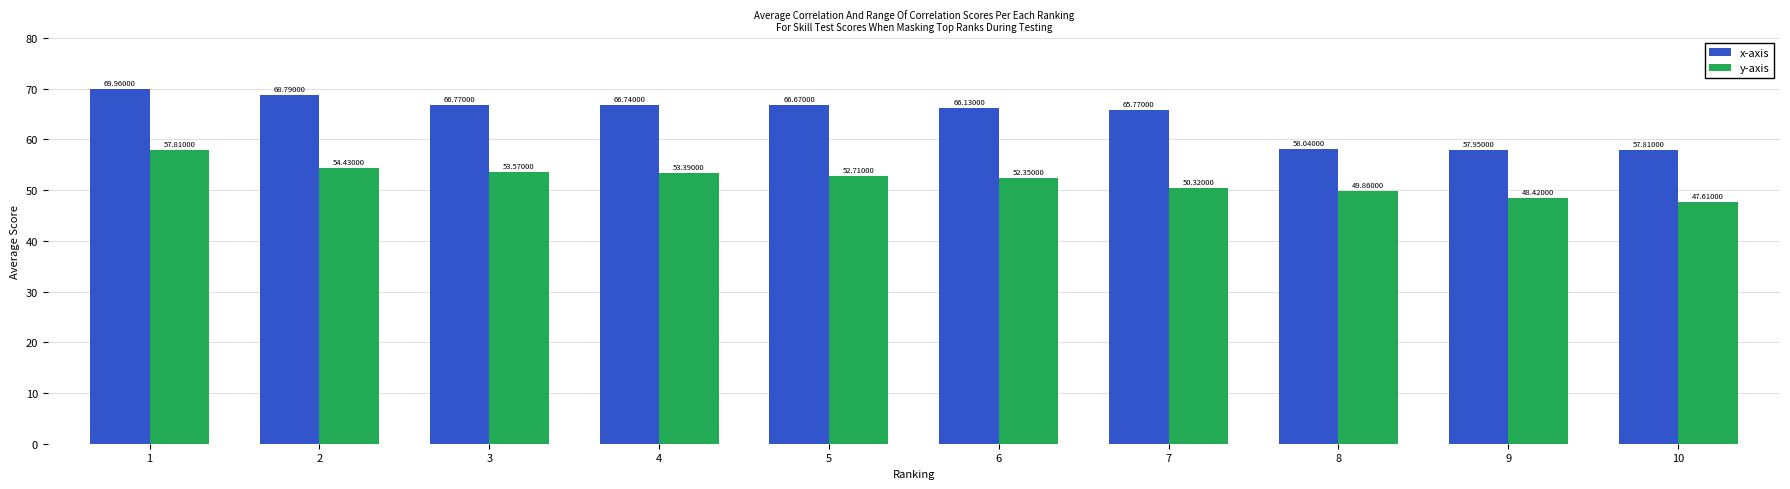

What is the sum of the y-axis values at 6 and 1?

110.2